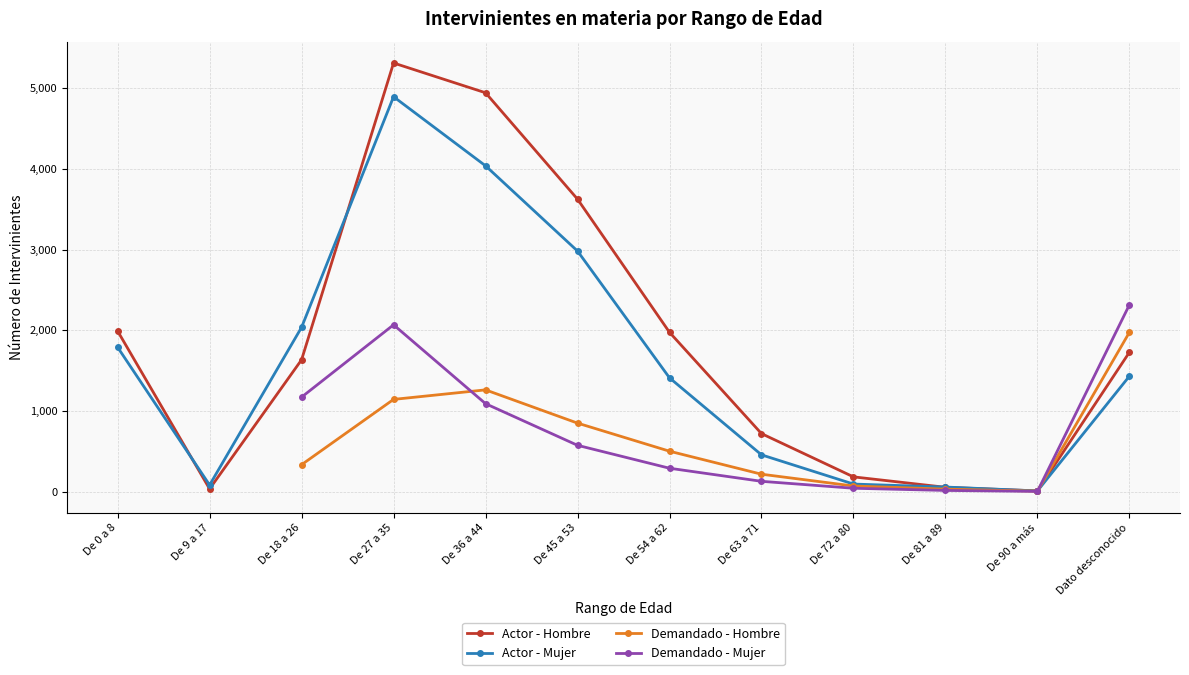

Is it true that Actor - Mujer equals 3383.7 at De 18 a 26?

False